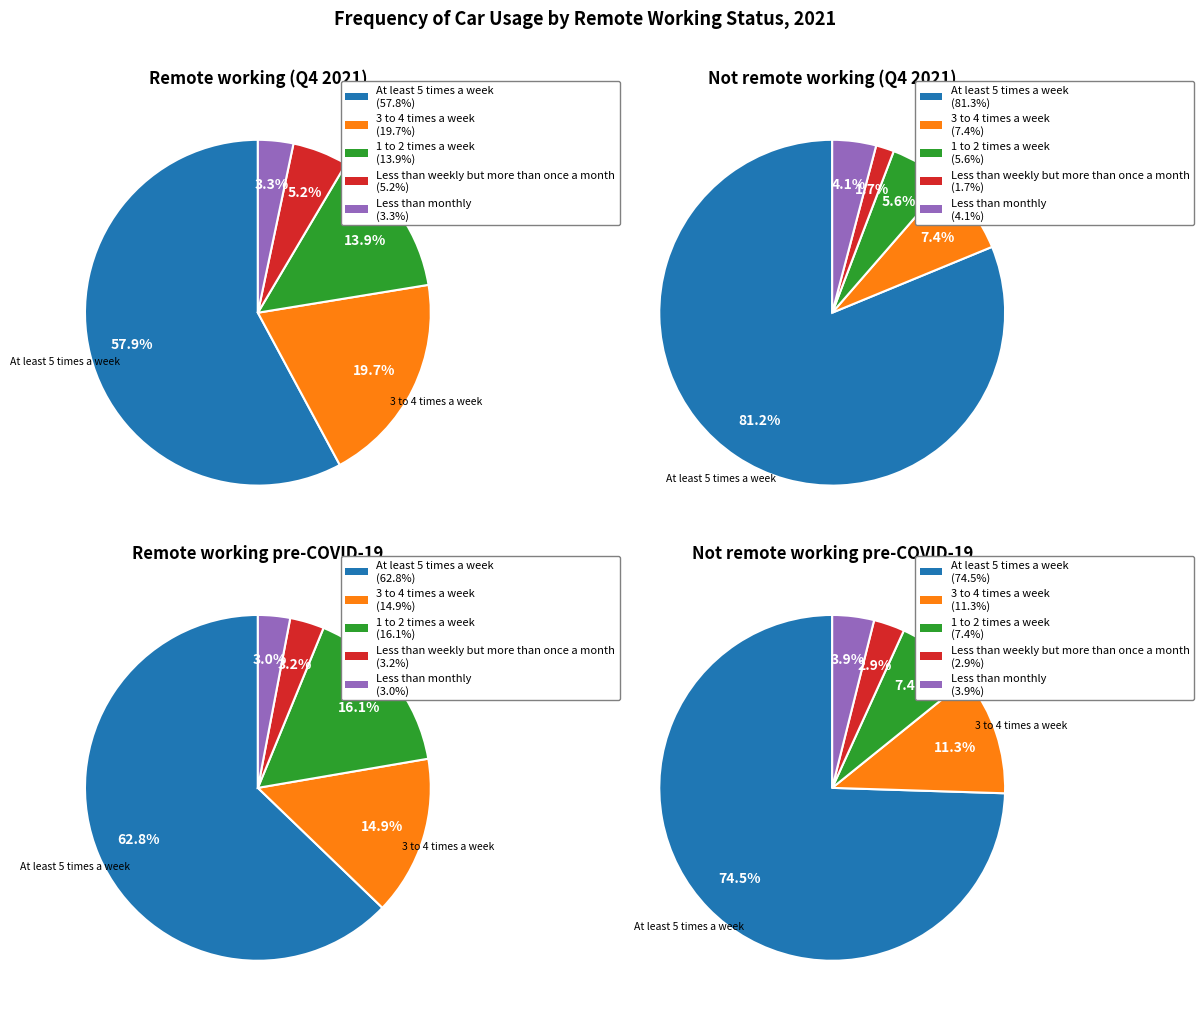

Which category has the biggest portion of the pie?

At least 5 times a week